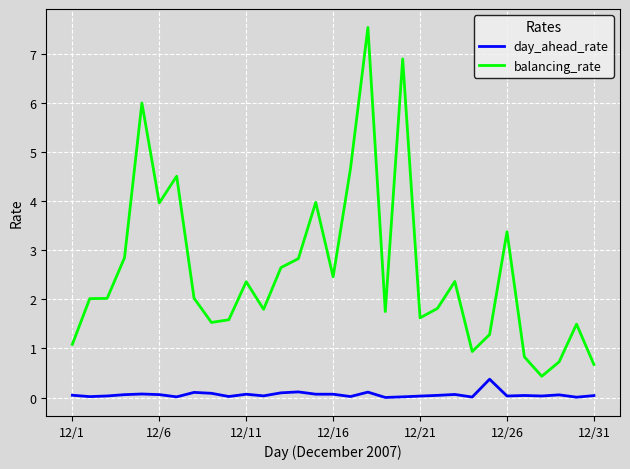

Which series has the largest range (max minus min)?

balancing_rate